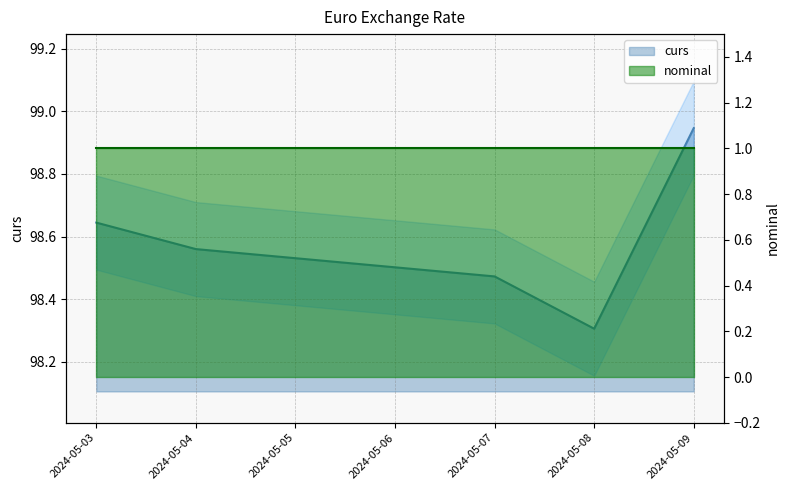

How many points are lower than both their immediate neighbors (excluding endpoints)?

1